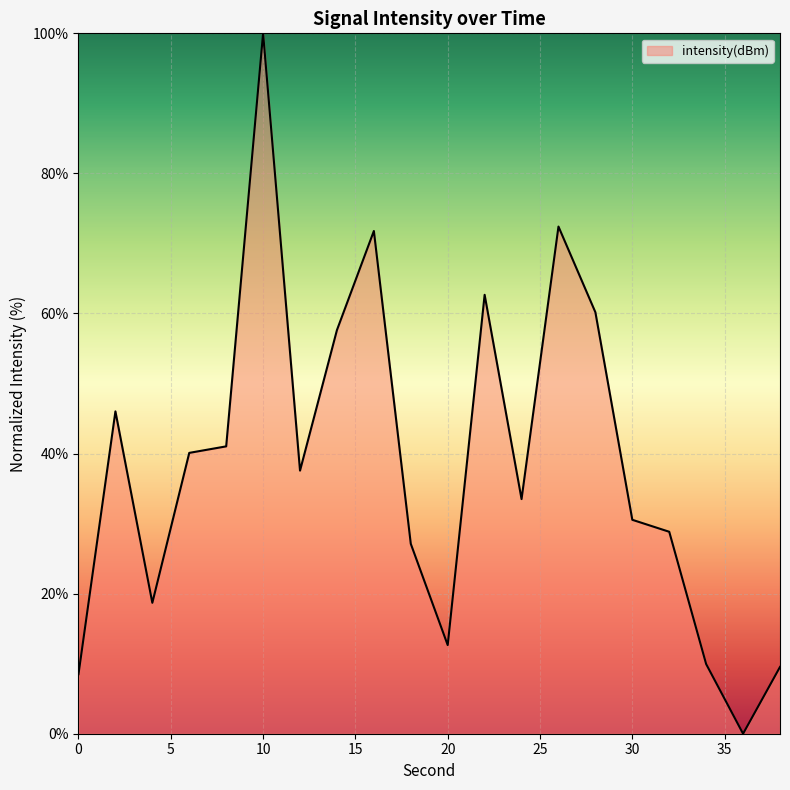

What is the maximum value shown in the chart?

100.0